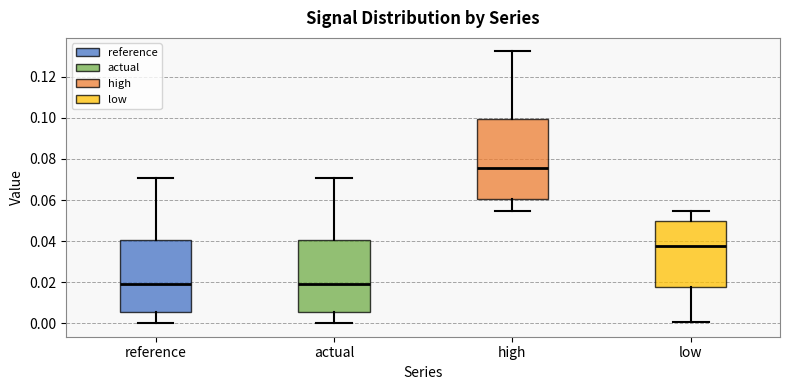

Reading left to right, read every box against the y-axis: the position of its median line, the range the box covers, and the ends of its whiskers. The values are not printed on the chart, so give them approximately, as read against the axis.

reference: median 0.018, box 0.006 to 0.040, whiskers 0.000 to 0.070
actual: median 0.018, box 0.006 to 0.040, whiskers 0.000 to 0.070
high: median 0.076, box 0.060 to 0.100, whiskers 0.054 to 0.132
low: median 0.038, box 0.018 to 0.050, whiskers 0.000 to 0.054